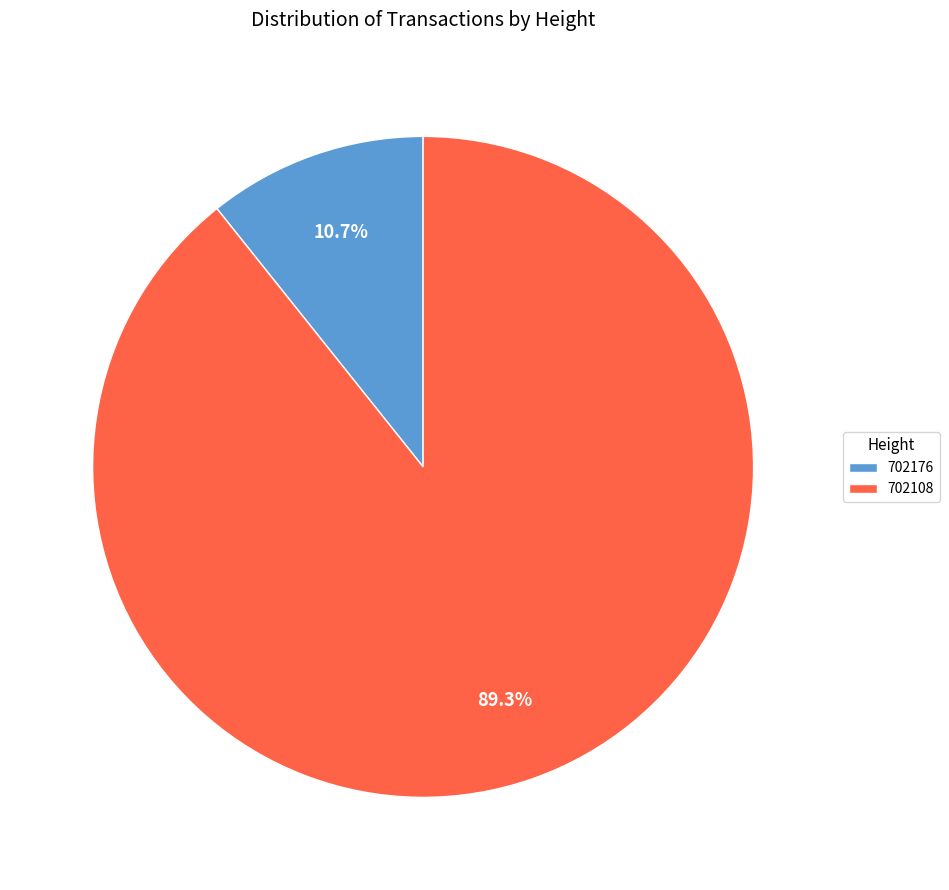

The 702108 slice represents 81% of the pie. True or false?

False